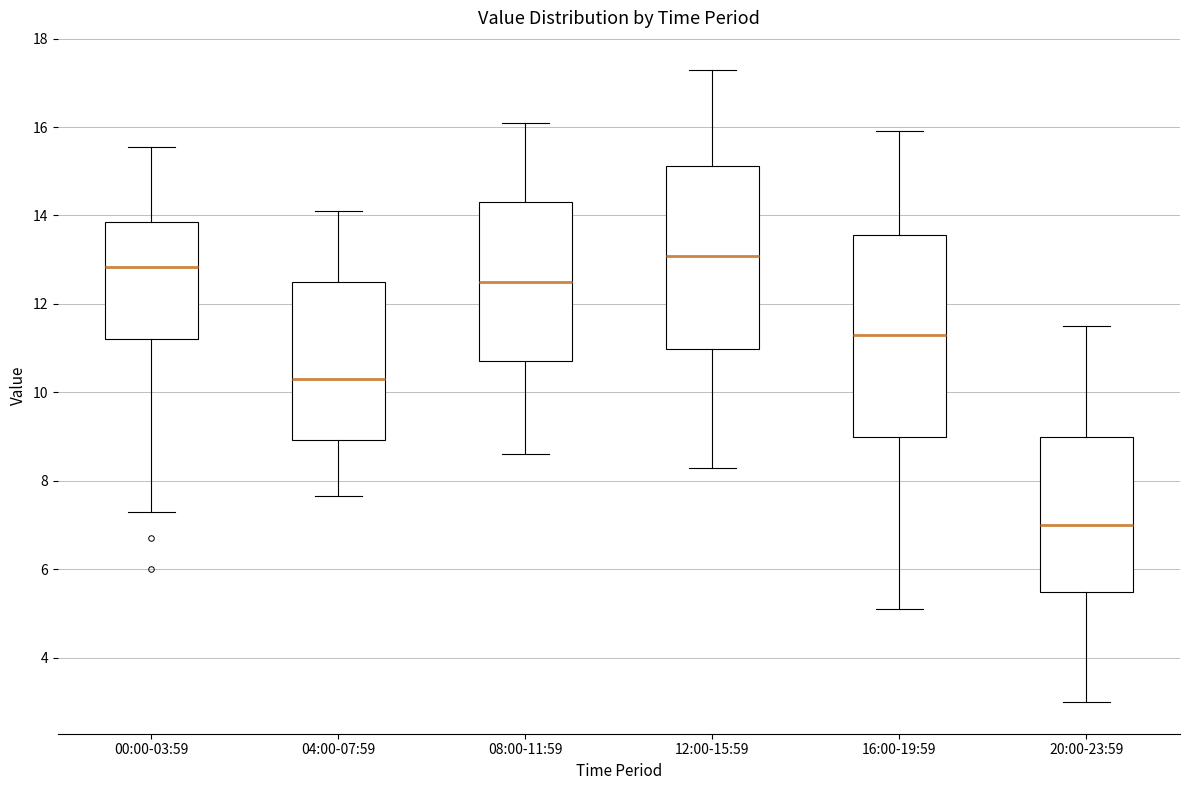

Which box's median line is the lowest?

20:00-23:59